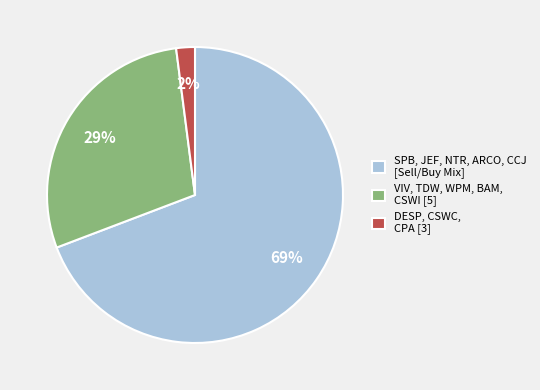

Do DESP, CSWC, CPA [3] and SPB, JEF, NTR, ARCO, CCJ [Sell/Buy Mix] together represent more than half of the pie?

Yes